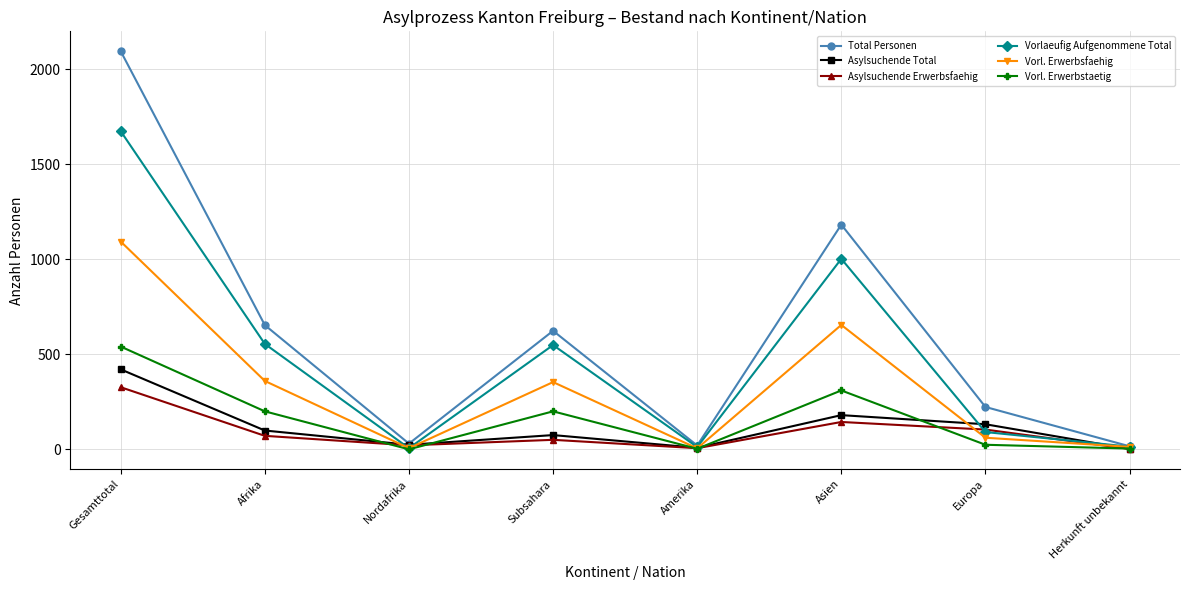

Which series has the largest range (max minus min)?

Total Personen